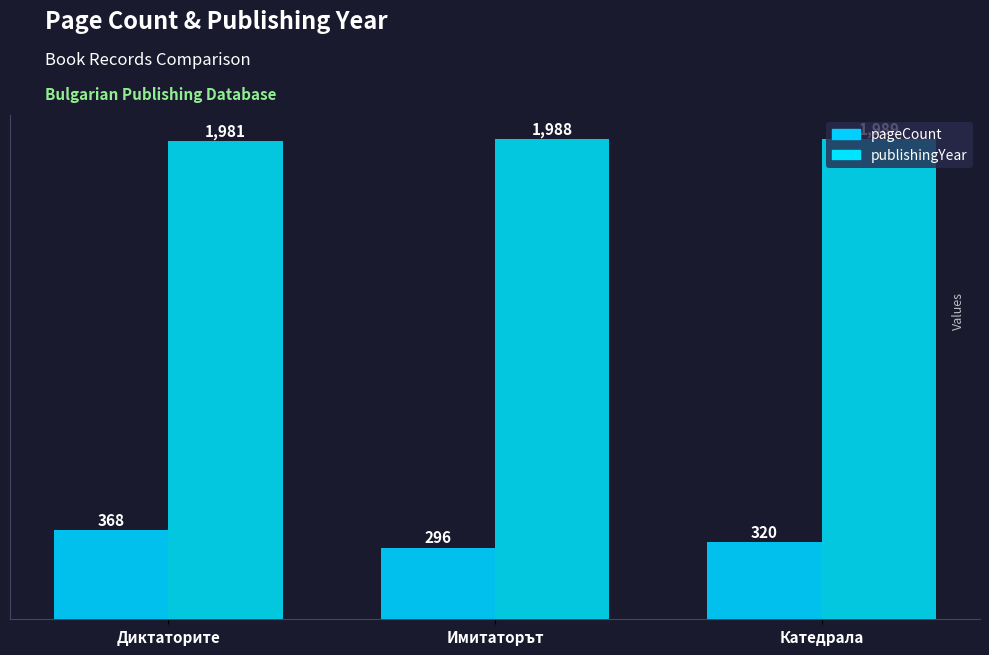

Count the publishingYear values in the range 1981 to 1989.

3